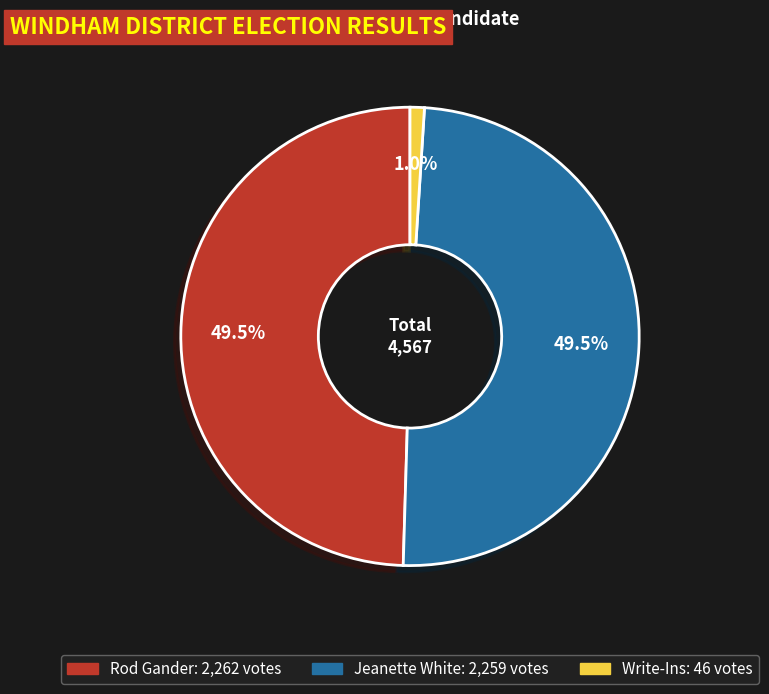

Which has a higher value, Write-Ins or Jeanette White?

Jeanette White